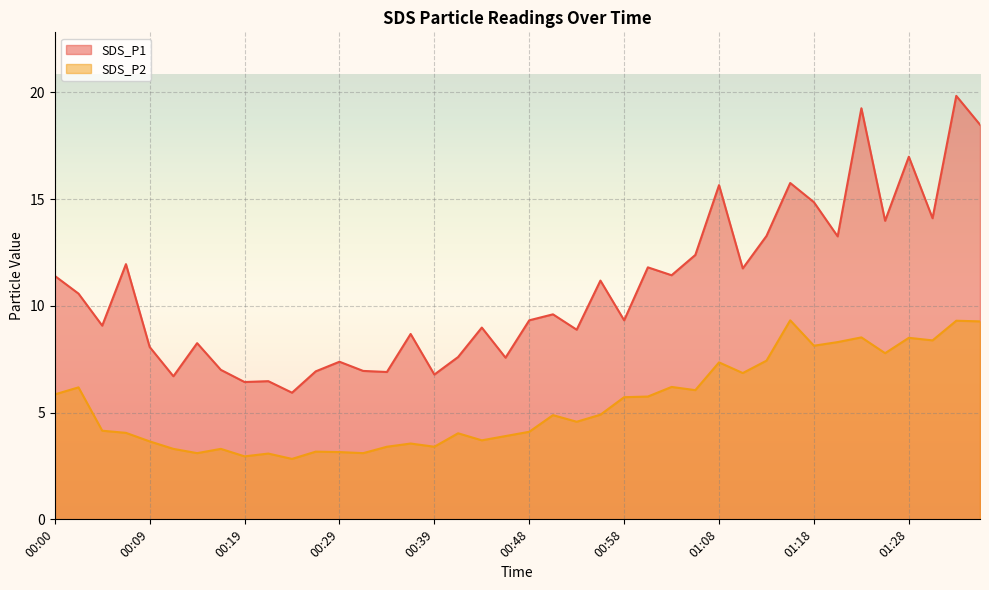

What are all the series names shown in the legend?

SDS_P1, SDS_P2